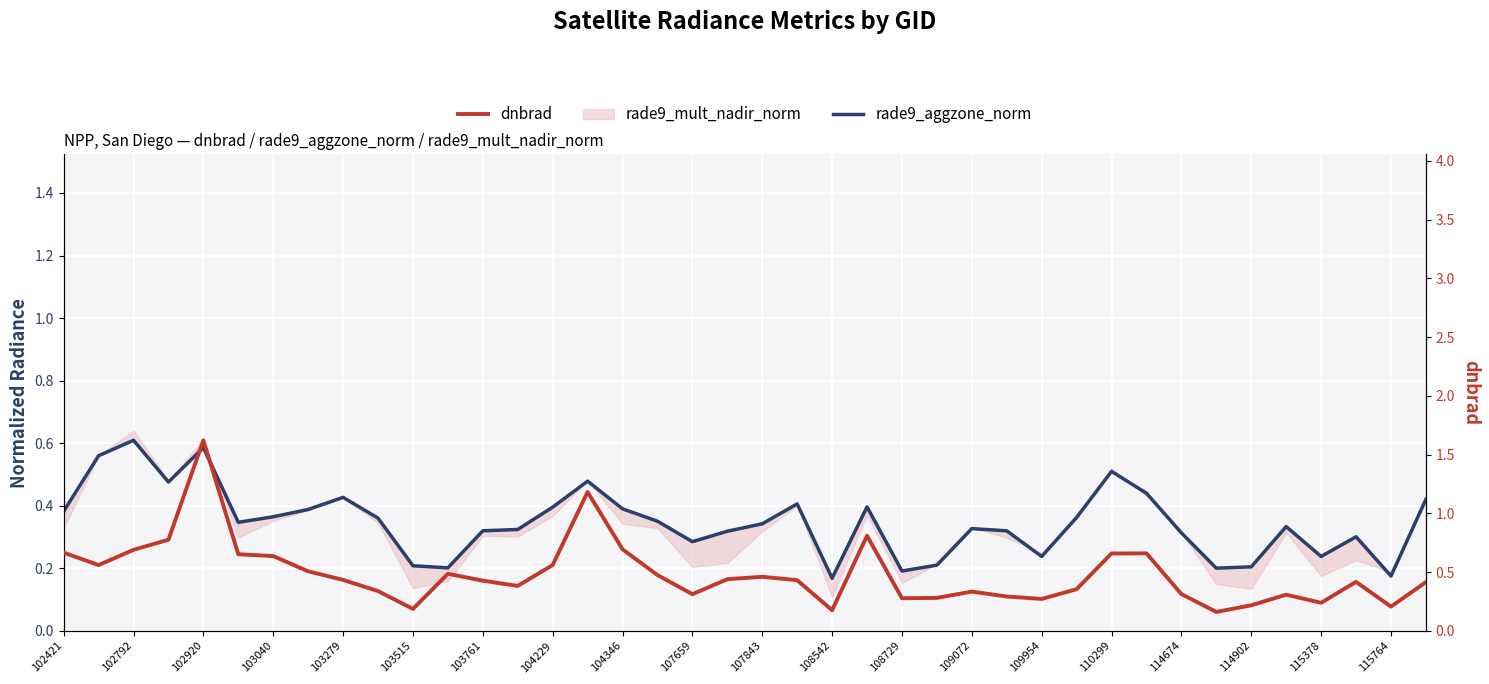

Which series has the largest range (max minus min)?

dnbrad